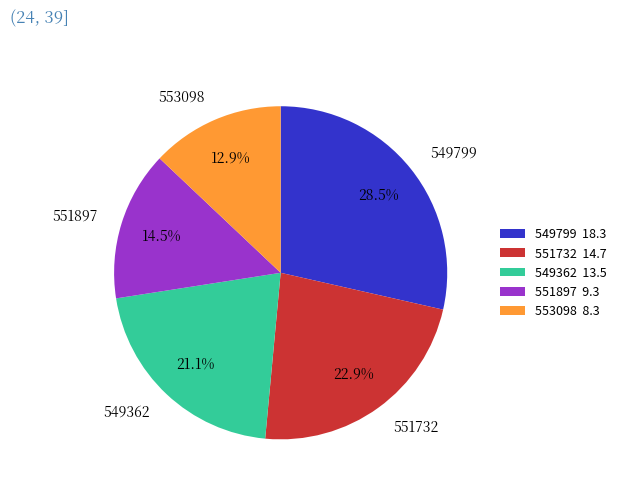

To the nearest percent, what is the average slice percentage?

20%